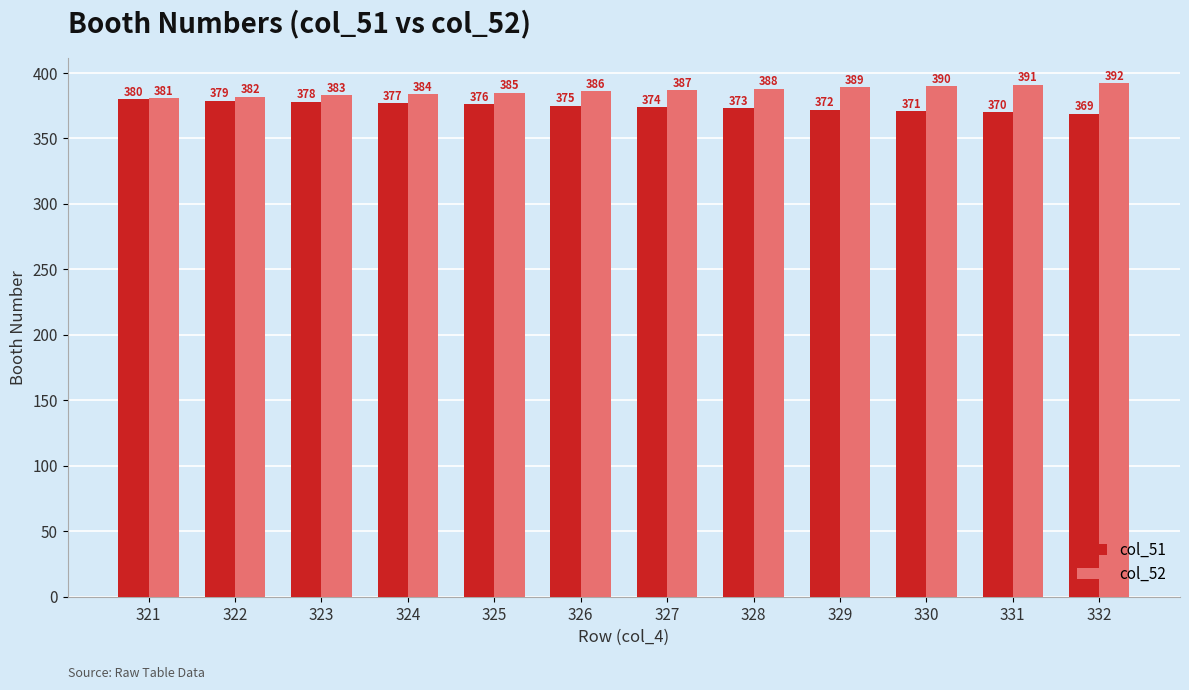

What is the difference between the col_52 values at 325 and 332?

7